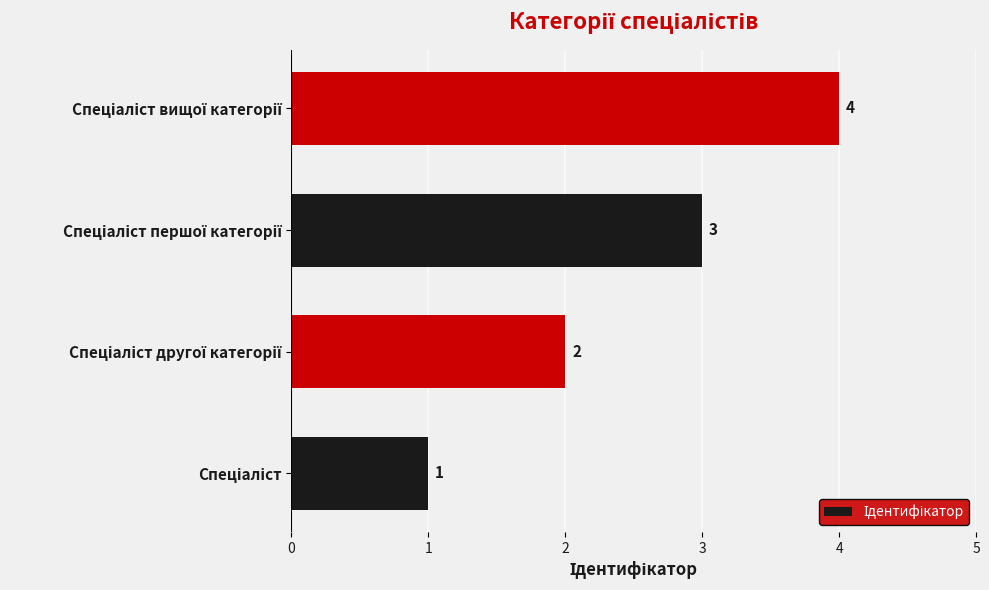

What is the greatest value displayed?

4